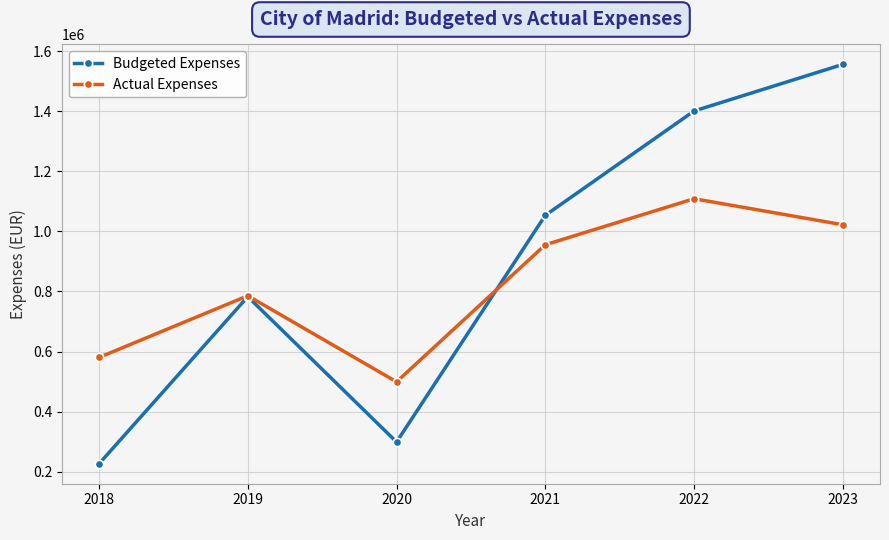

Which series has the largest total across all categories?

Budgeted Expenses